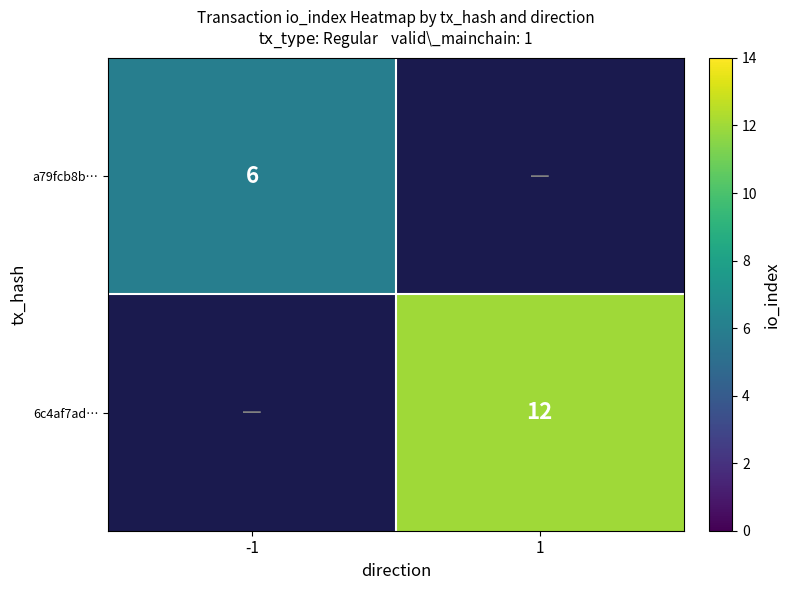

Which has a higher value, 1 or -1?

-1